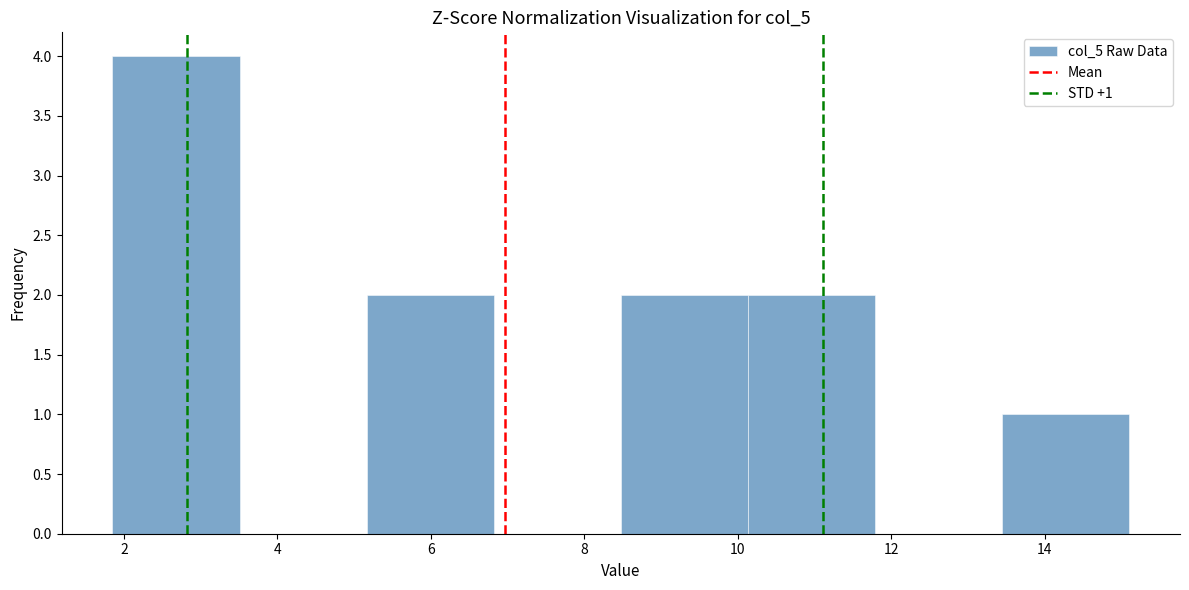

Which range on the x-axis has the tallest bar?

1.8 to 3.6